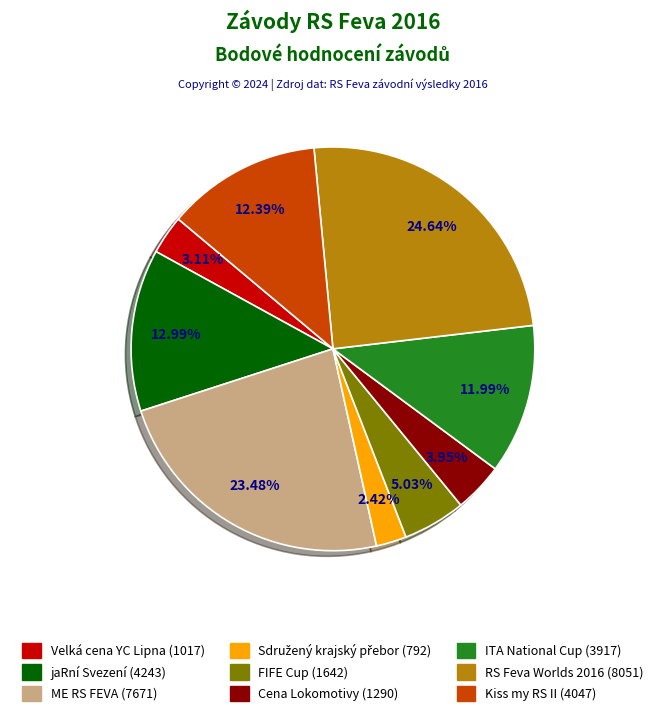

Is there a majority slice in this chart?

No